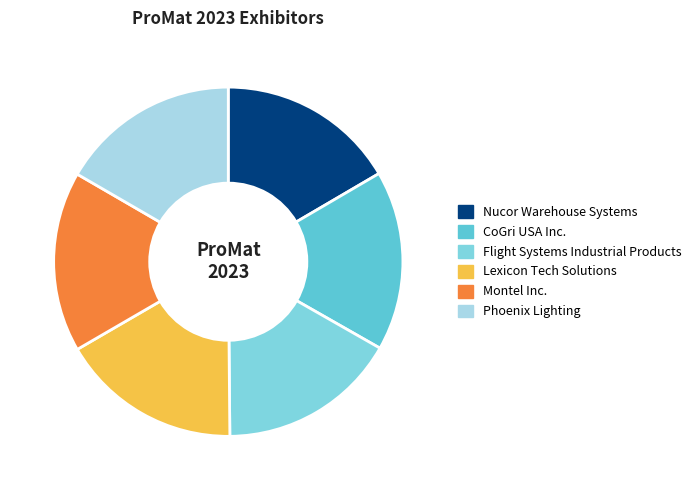

Count the number of slices in the pie.

6